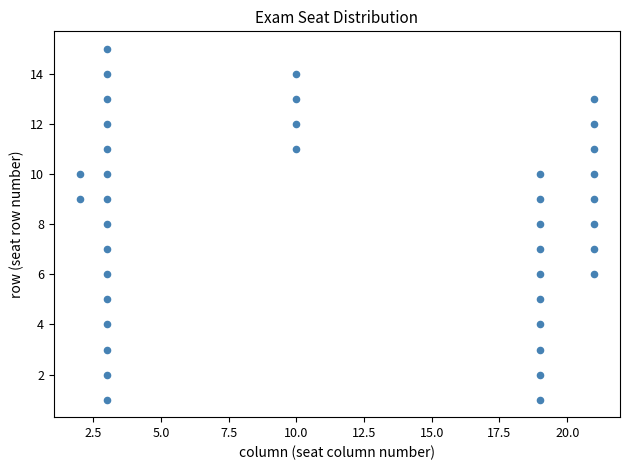

What is the range of Y values (max minus min)?

14